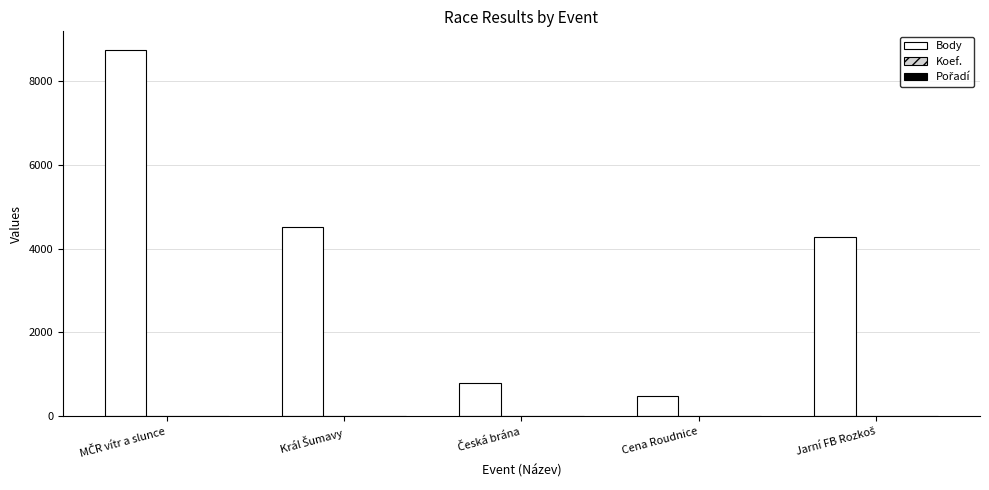

Which series has the largest total across all categories?

Body